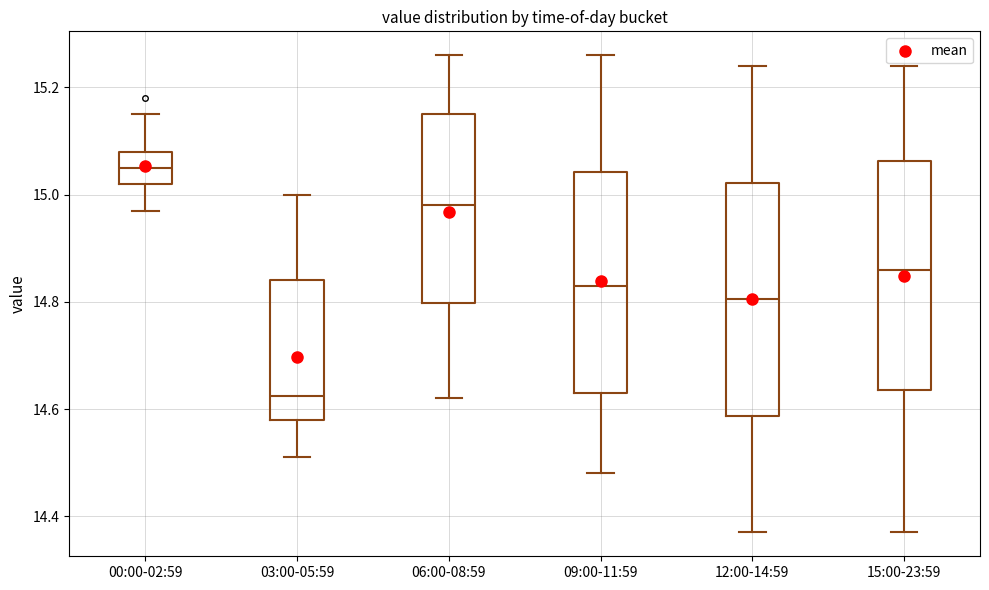

Reading left to right, transcribe this box plot: for each box, give where its median line is, the range the box spans, and where its two whiskers end, as read against the y-axis. The values are not printed on the chart, so give them approximately, as read against the axis.

00:00-02:59: median 15.06, box 15.02 to 15.08, whiskers 14.98 to 15.16
03:00-05:59: median 14.62, box 14.58 to 14.84, whiskers 14.52 to 15.00
06:00-08:59: median 14.98, box 14.80 to 15.16, whiskers 14.62 to 15.26
09:00-11:59: median 14.84, box 14.64 to 15.04, whiskers 14.48 to 15.26
12:00-14:59: median 14.80, box 14.58 to 15.02, whiskers 14.38 to 15.24
15:00-23:59: median 14.86, box 14.64 to 15.06, whiskers 14.38 to 15.24